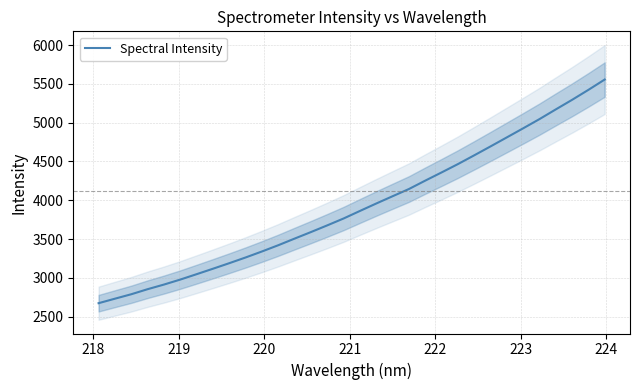

Does the chart have visible grid lines?

Yes